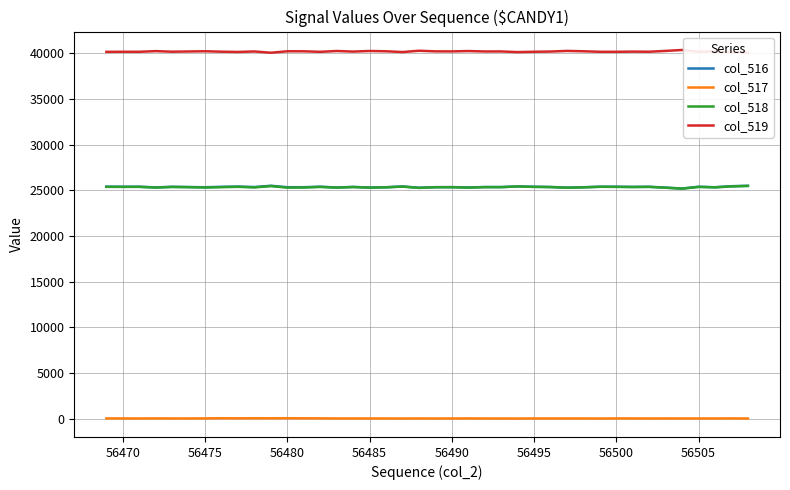

How many distinct data groups are displayed?

4